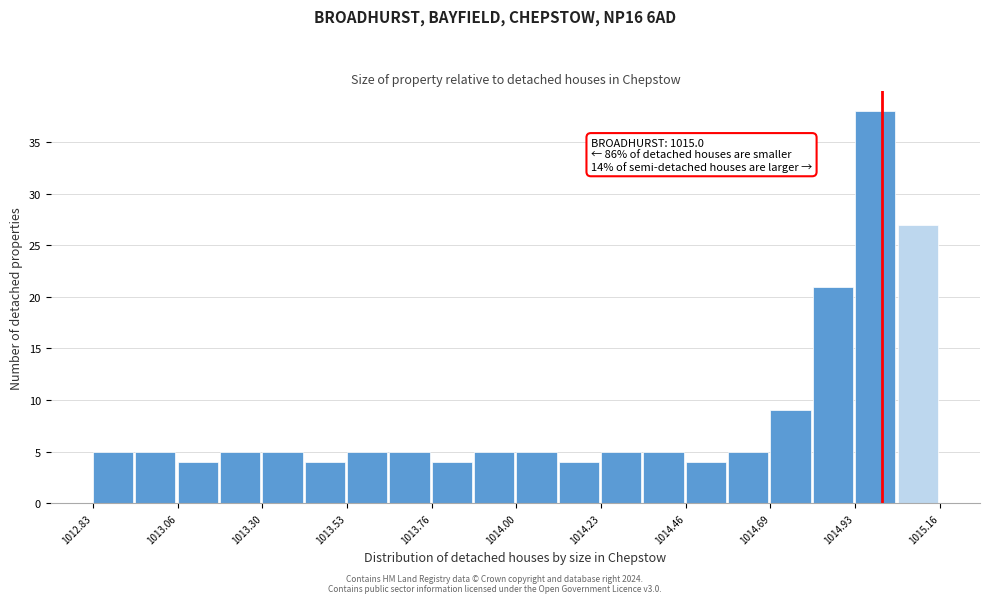

Read against the x-axis, roughly where is the centre of the tallest bar?

1015.00